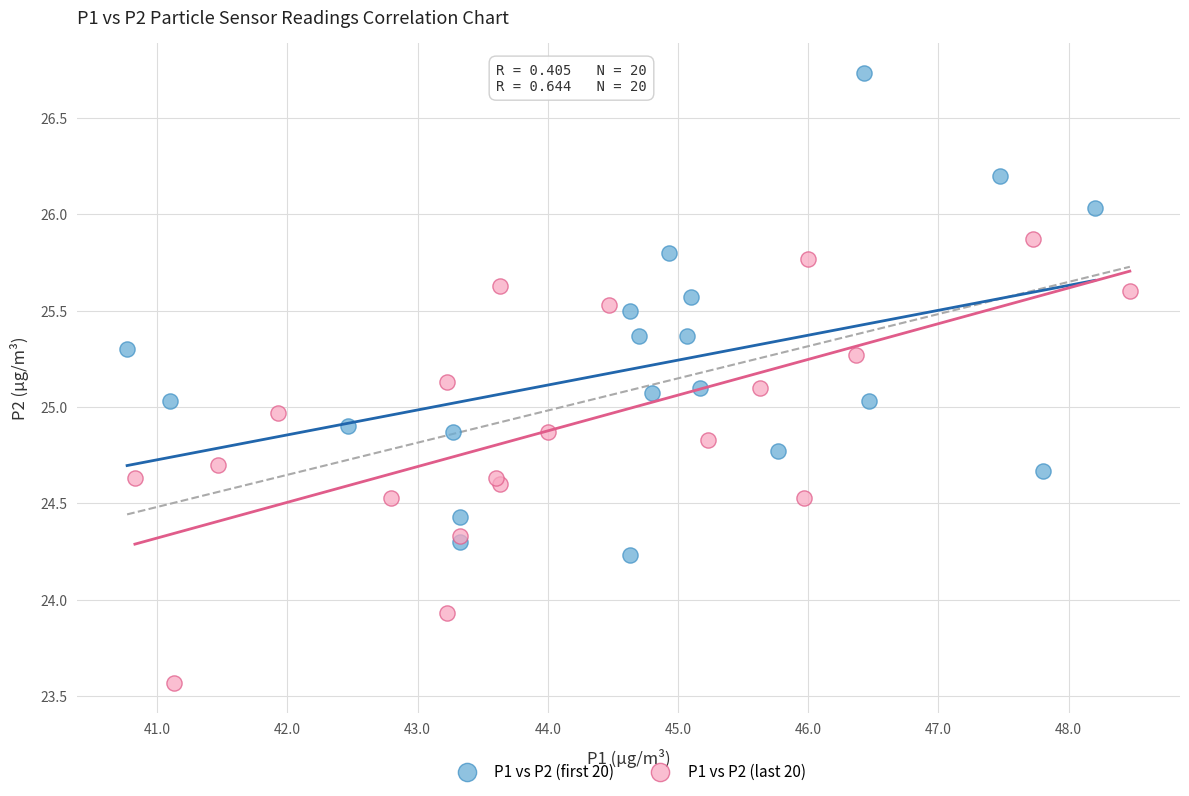

Which series reaches the maximum Y coordinate?

P1 vs P2 (first 20)